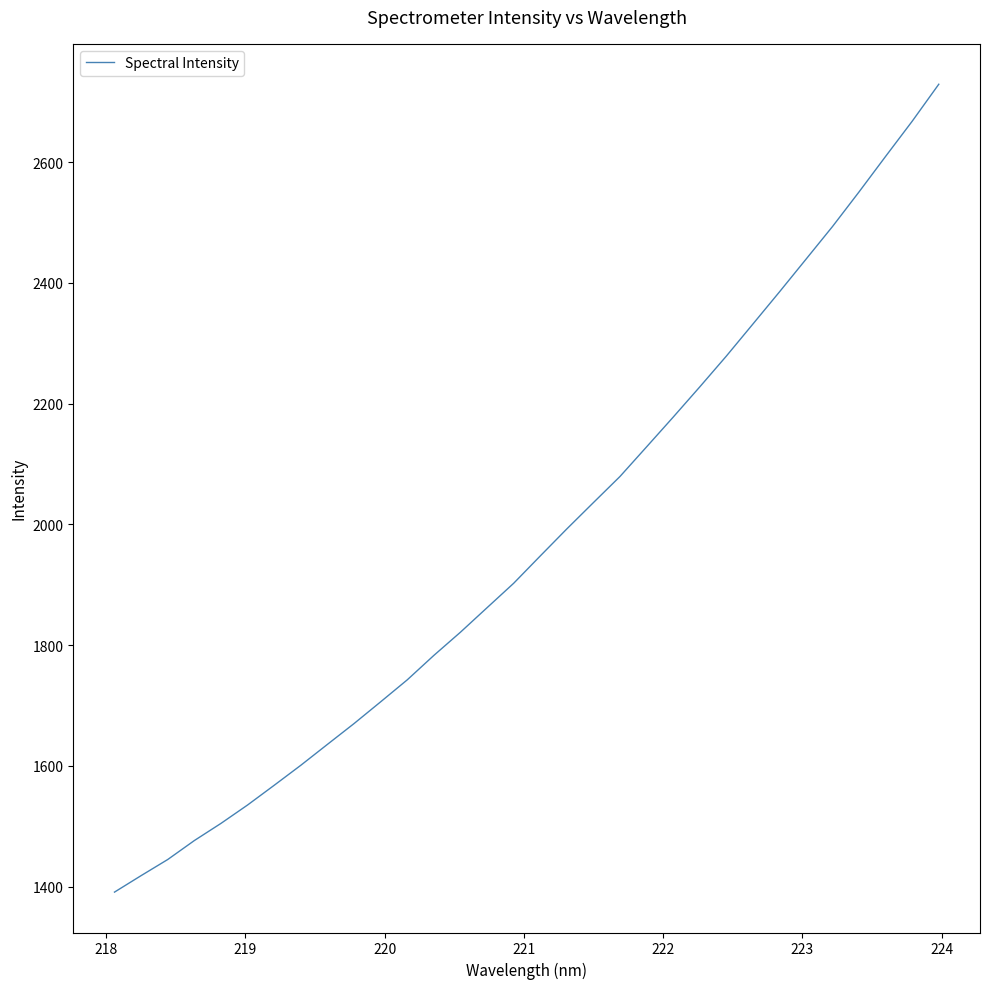

What is the minimum value shown in the chart?

1390.8